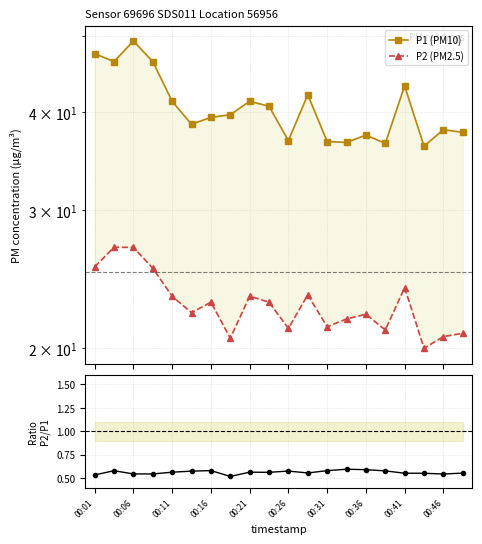

Read the P2 (PM2.5) value at 00:16.

22.9